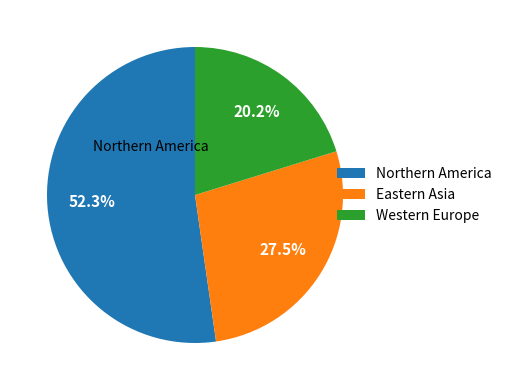

Is there a majority slice in this chart?

Yes